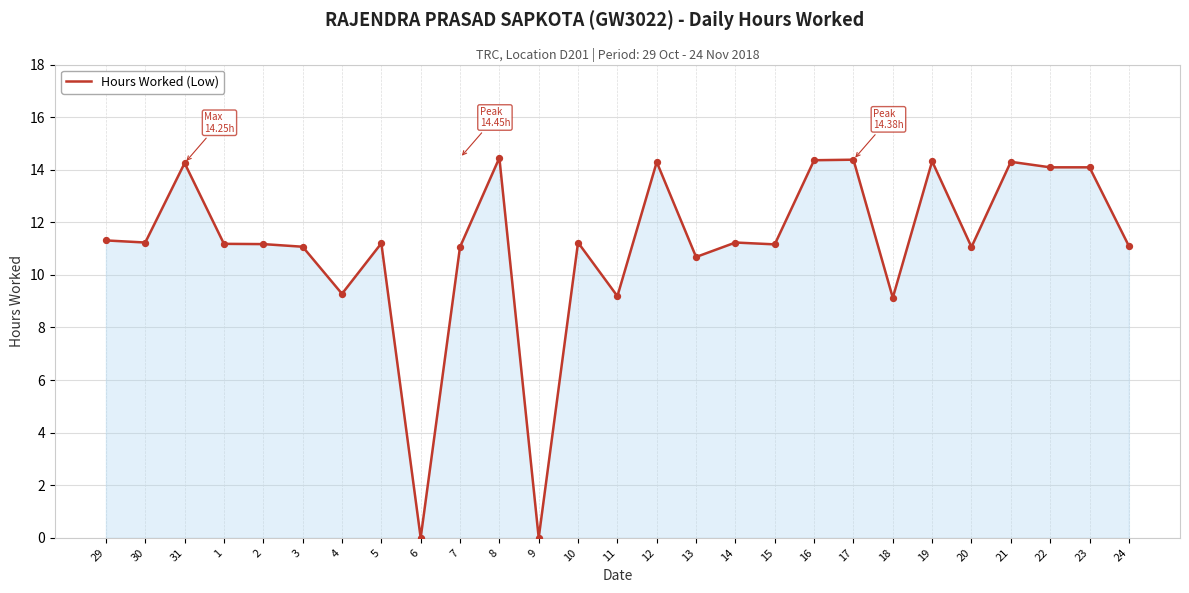

Between 7 and 23, which is larger?

23